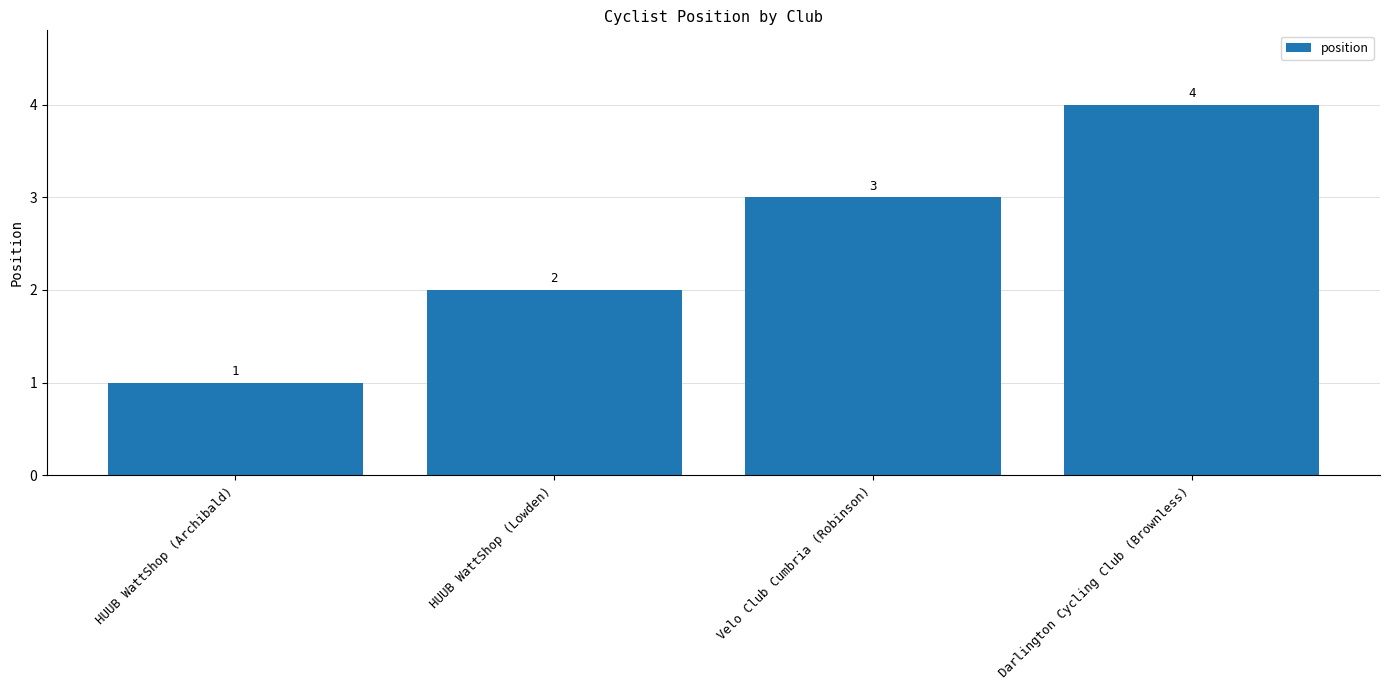

What is the sum of the values at HUUB WattShop (Lowden) and Darlington Cycling Club (Brownless)?

6